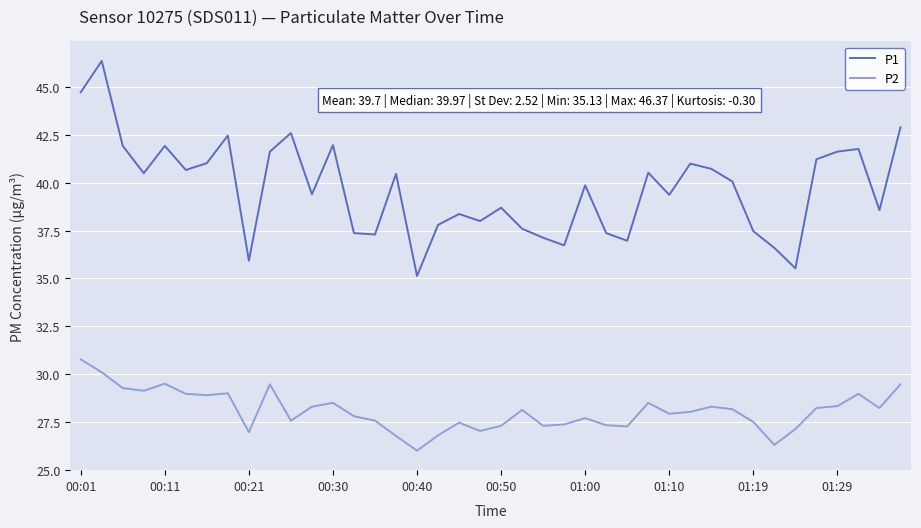

True or false: P2 and P1 cross at least once.

False